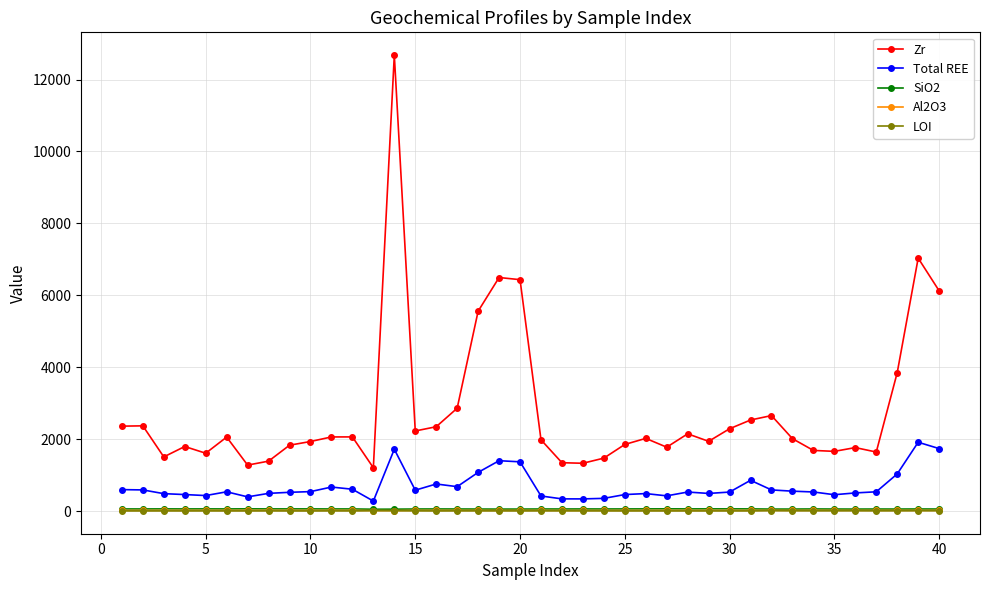

What is the difference between the maximum and minimum values in the Zr series?

11476.0